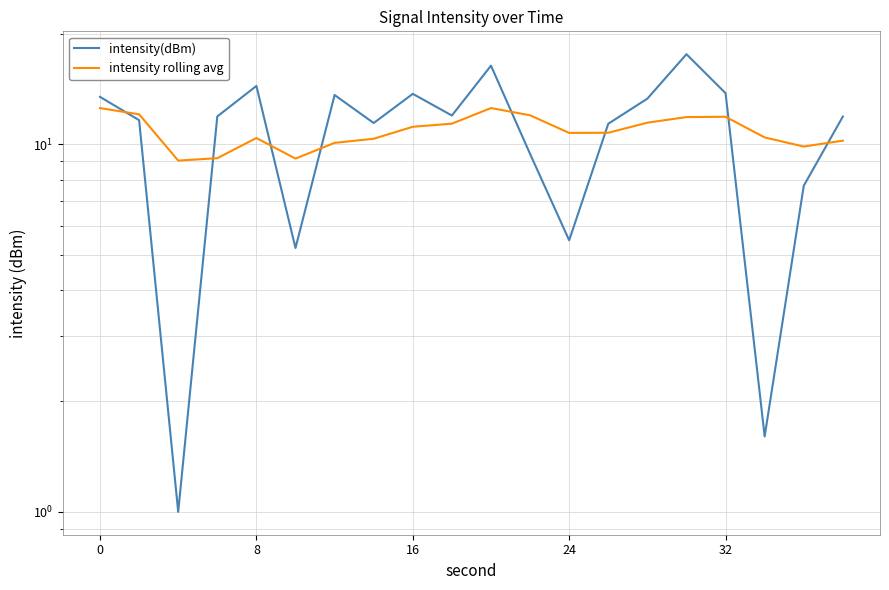

What is the average value of the intensity(dBm) series?

10.8